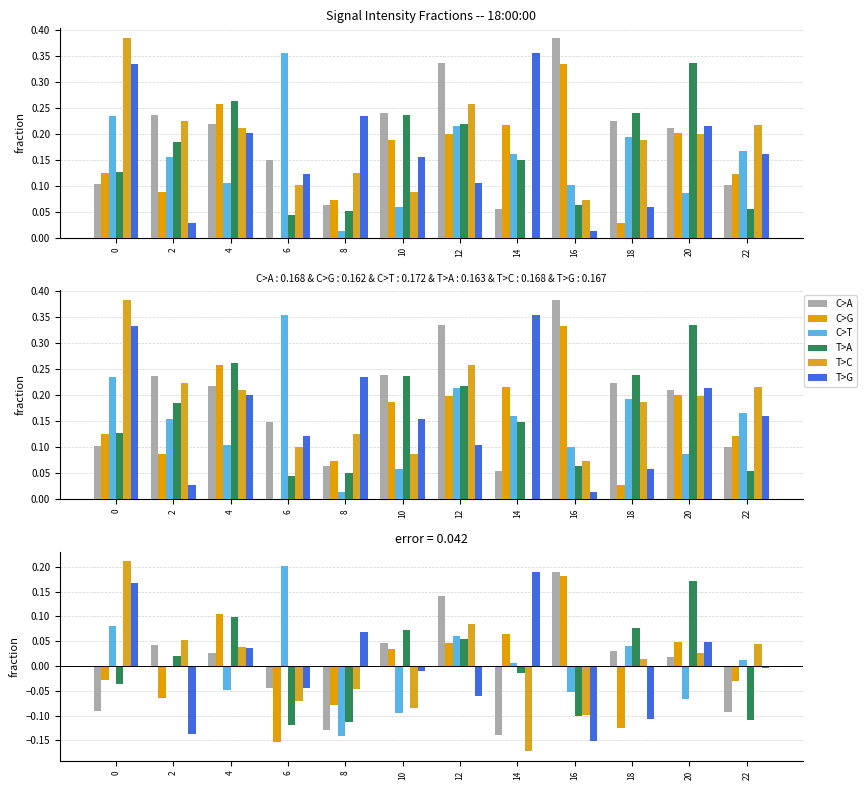

Reading left to right, transcribe all the data shown in this chart.

C>A: -0.1	0.0	0.0	-0.0	-0.1	0.0	0.1	-0.1	0.2	0.0	0.0	-0.1
C>G: -0.0	-0.1	0.1	-0.2	-0.1	0.0	0.0	0.1	0.2	-0.1	0.0	-0.0
C>T: 0.1	0.0	-0.0	0.2	-0.1	-0.1	0.1	0.0	-0.1	0.0	-0.1	0.0
T>A: -0.0	0.0	0.1	-0.1	-0.1	0.1	0.1	-0.0	-0.1	0.1	0.2	-0.1
T>C: 0.2	0.1	0.0	-0.1	-0.0	-0.1	0.1	-0.2	-0.1	0.0	0.0	0.0
T>G: 0.2	-0.1	0.0	-0.0	0.1	-0.0	-0.1	0.2	-0.2	-0.1	0.0	-0.0